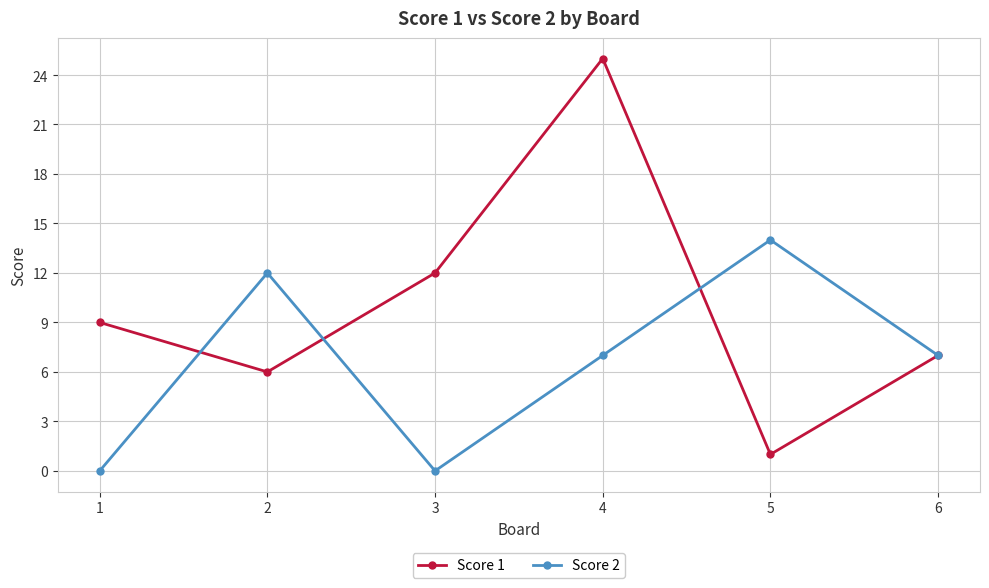

List the series in order of their overall mean, highest first.

Score 1, Score 2